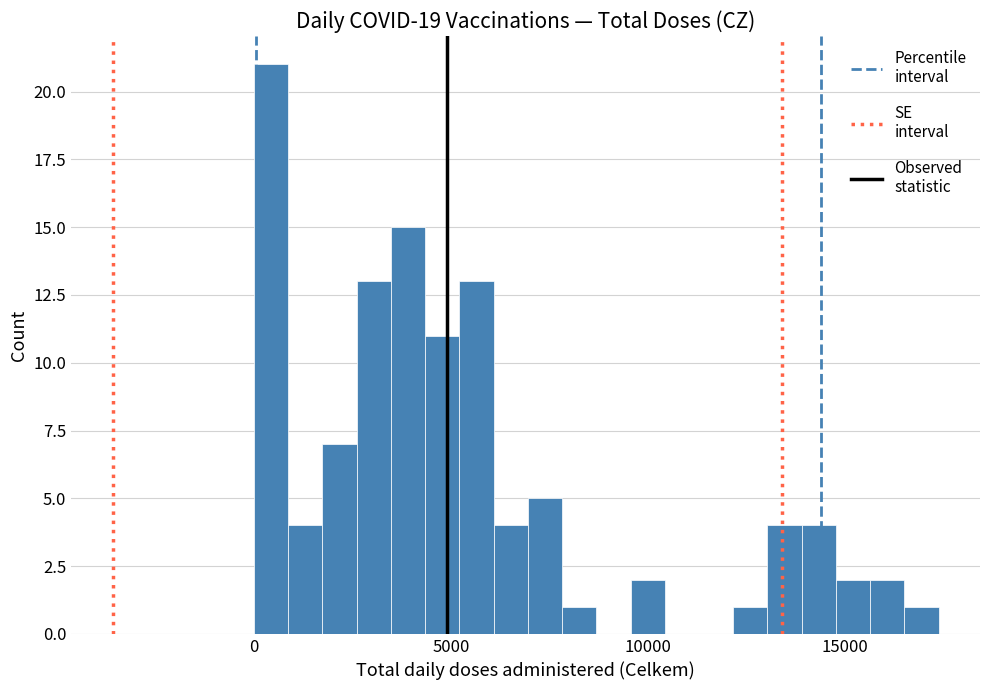

Read against the x-axis, roughly where is the centre of the tallest bar?

500